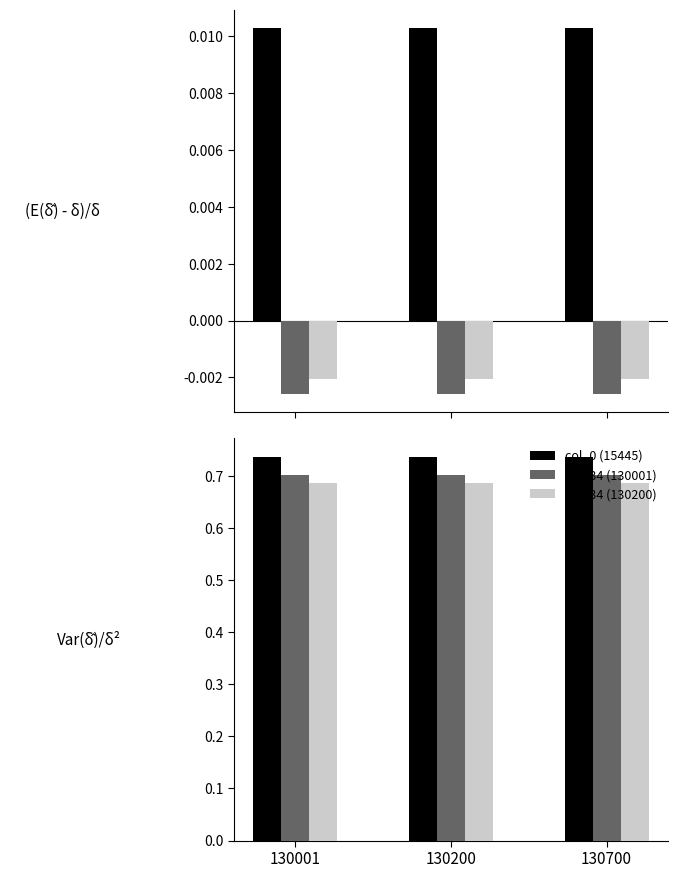

Is it true that col_0 (15445) equals 0.4 at 130200?

False